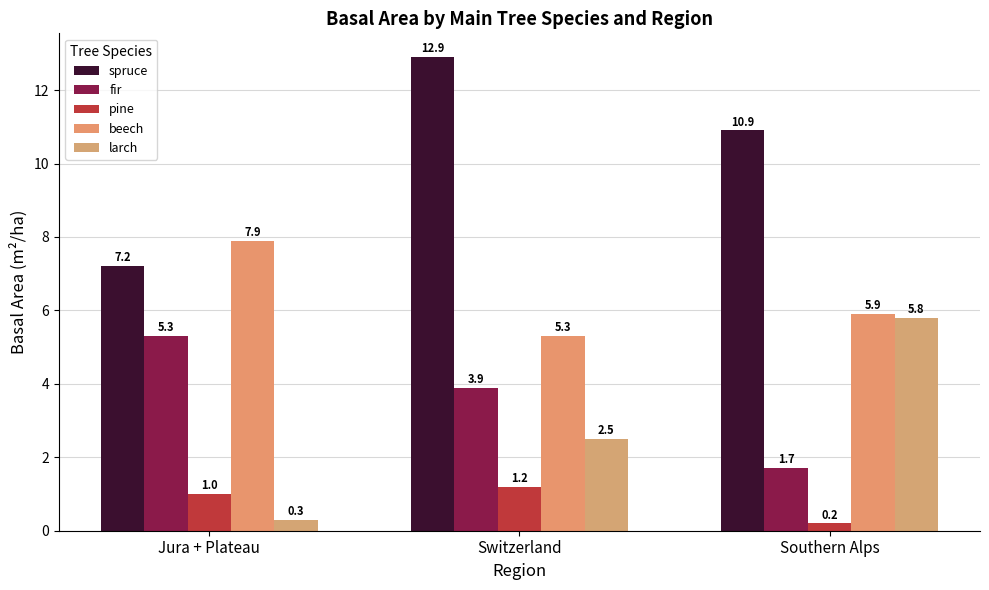

What is the total value across all series at Switzerland?

25.8